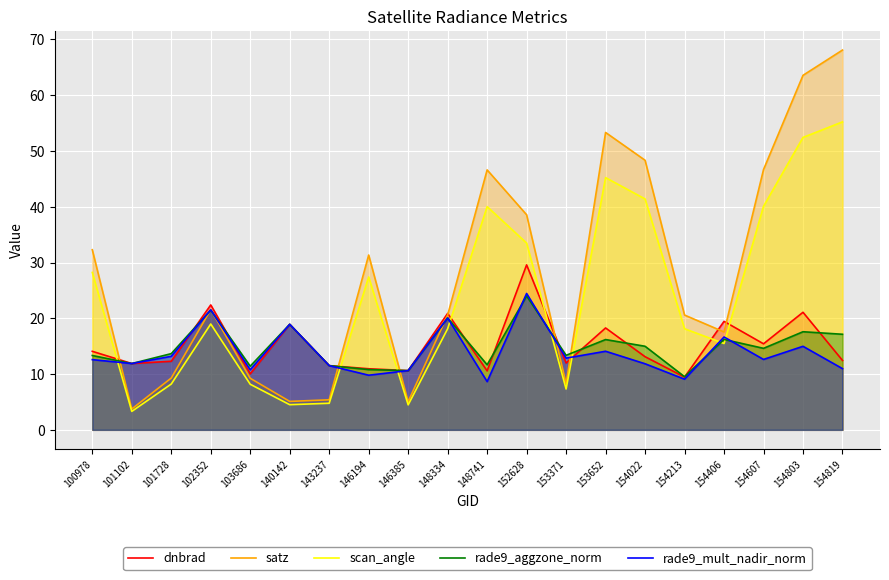

Where do dnbrad and rade9_mult_nadir_norm first cross each other?

101102 and 101728